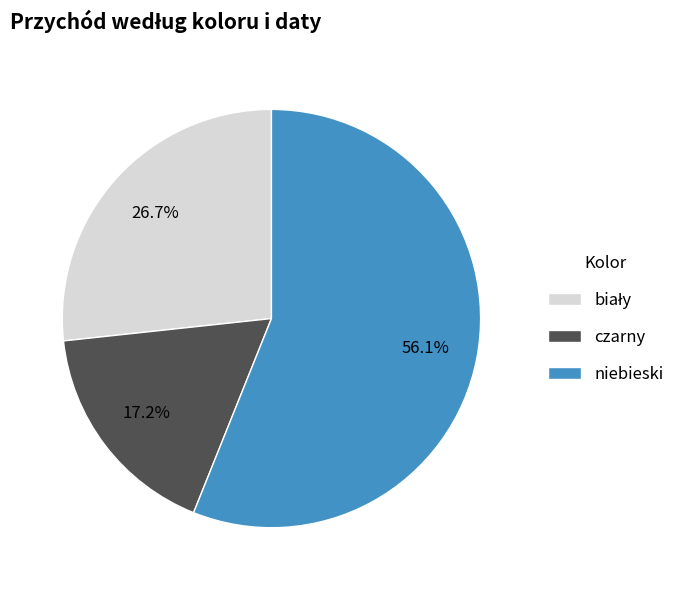

What is the largest slice in the pie chart?

niebieski